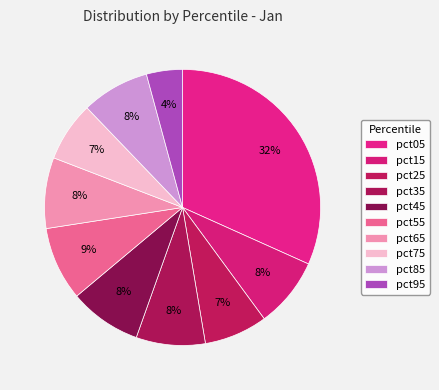

Which category has the biggest portion of the pie?

pct05